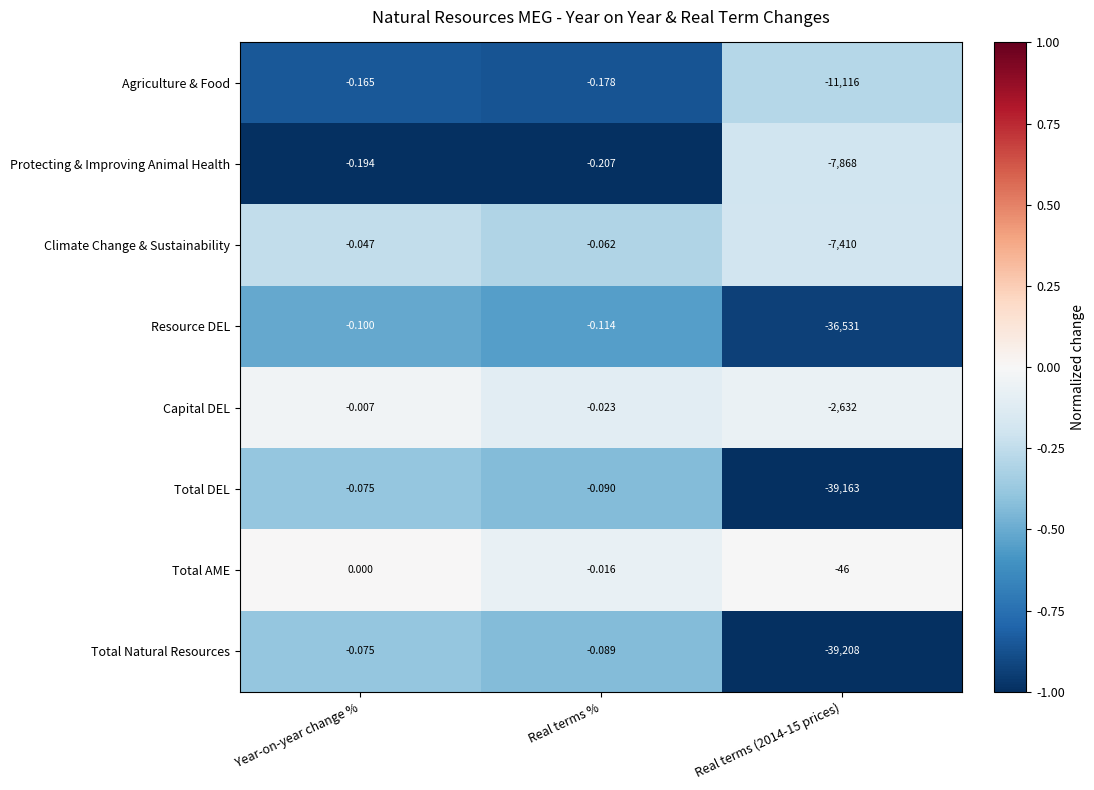

At which category is the sum across all series the highest?

Year-on-year change %